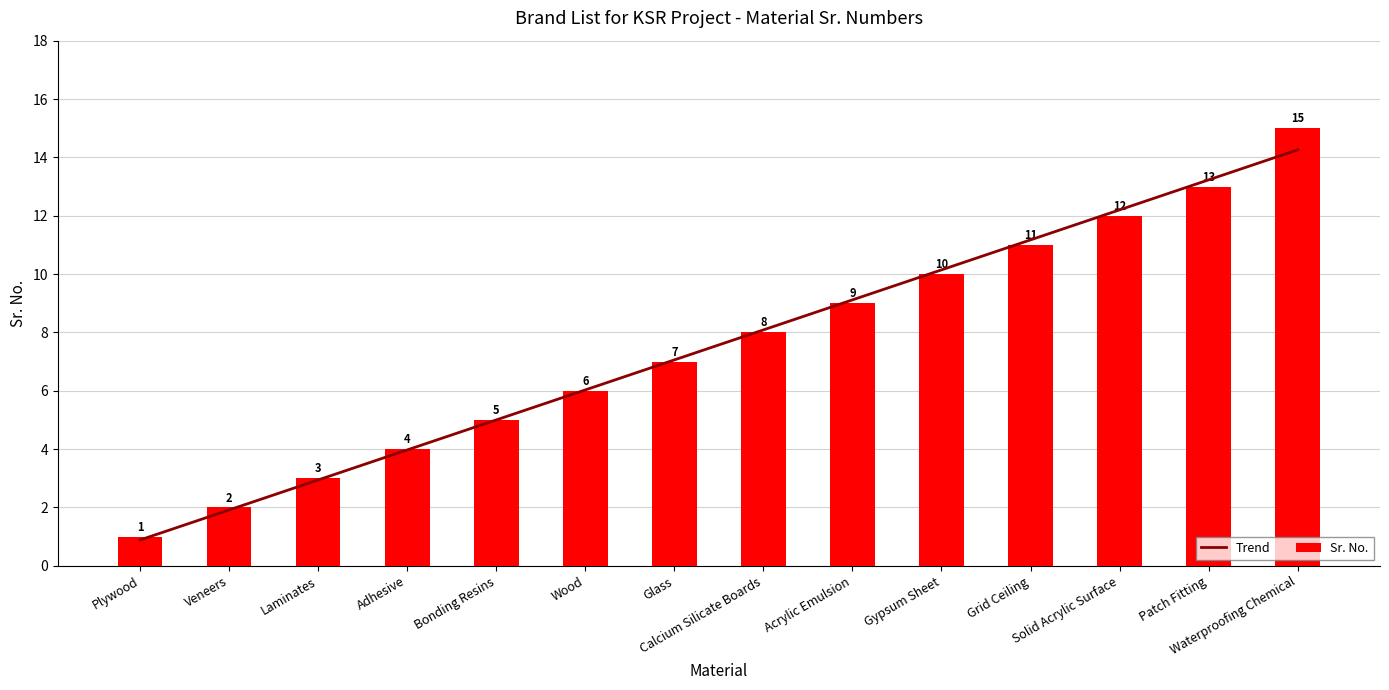

Reading left to right, extract all data points from this chart.

Plywood=1	Veneers=2	Laminates=3	Adhesive=4	Bonding Resins=5	Wood=6	Glass=7	Calcium Silicate Boards=8	Acrylic Emulsion=9	Gypsum Sheet=10	Grid Ceiling=11	Solid Acrylic Surface=12	Patch Fitting=13	Waterproofing Chemical=15